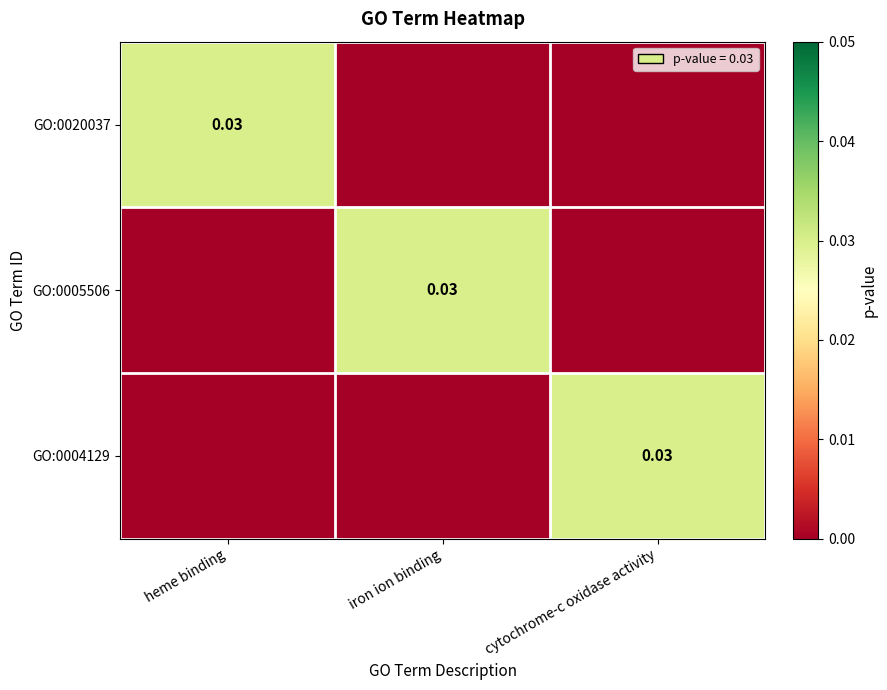

List the labels in order of GO:0004129 value, largest first.

cytochrome-c oxidase activity, heme binding, iron ion binding